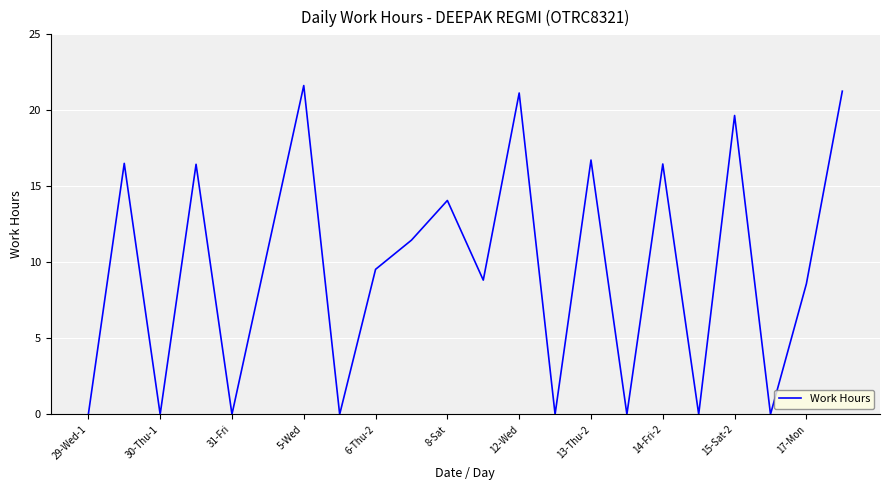

How many lines are shown in the chart?

1